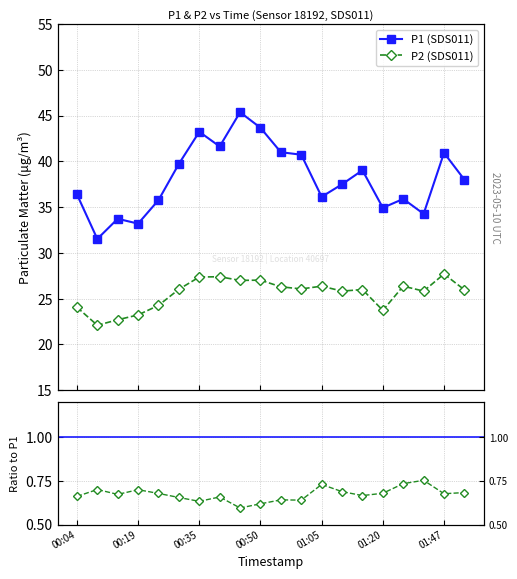

What is the difference between the P1 (SDS011) values at 11 and 17?

6.5